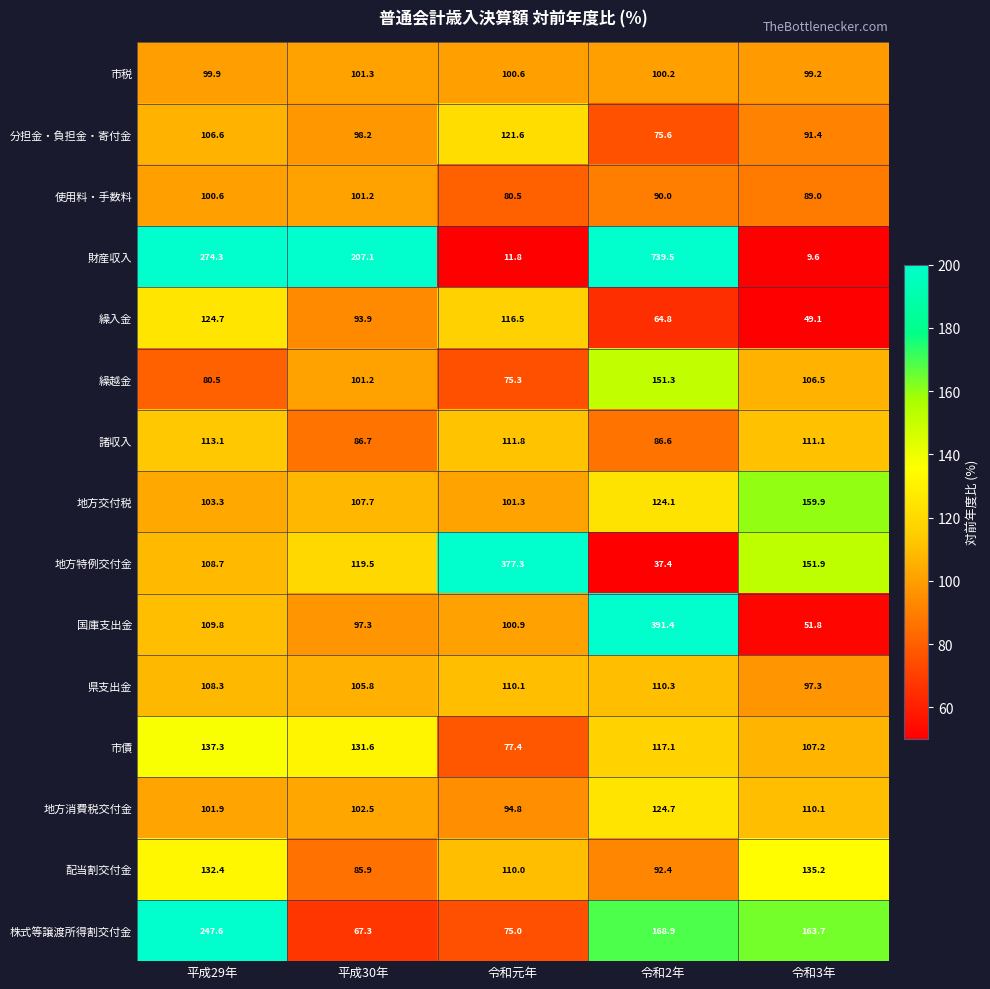

Rank the series at 平成29年 from lowest to highest value.

繰越金, 市税, 使用料・手数料, 地方消費税交付金, 地方交付税, 分担金・負担金・寄付金, 県支出金, 地方特例交付金, 国庫支出金, 諸収入, 繰入金, 配当割交付金, 市債, 株式等譲渡所得割交付金, 財産収入